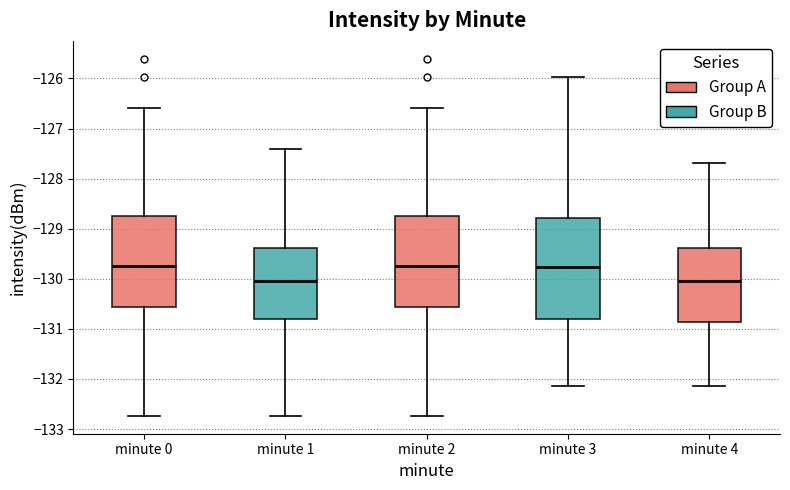

Reading left to right, read every box against the y-axis: the position of its median line, the range the box covers, and the ends of its whiskers. The values are not printed on the chart, so give them approximately, as read against the axis.

minute 0: median -129.7, box -130.6 to -128.7, whiskers -132.7 to -126.6
minute 1: median -130.1, box -130.8 to -129.4, whiskers -132.7 to -127.4
minute 2: median -129.7, box -130.6 to -128.7, whiskers -132.7 to -126.6
minute 3: median -129.8, box -130.8 to -128.8, whiskers -132.1 to -126.0
minute 4: median -130.1, box -130.9 to -129.4, whiskers -132.1 to -127.7